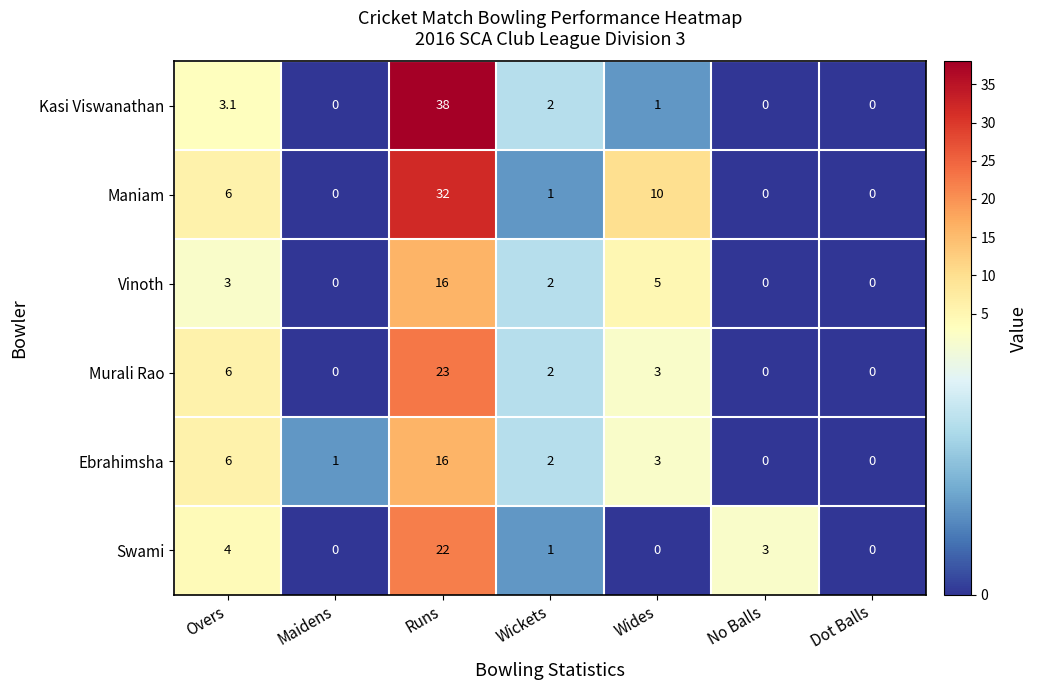

At which label is Vinoth closest to 8?

Wides